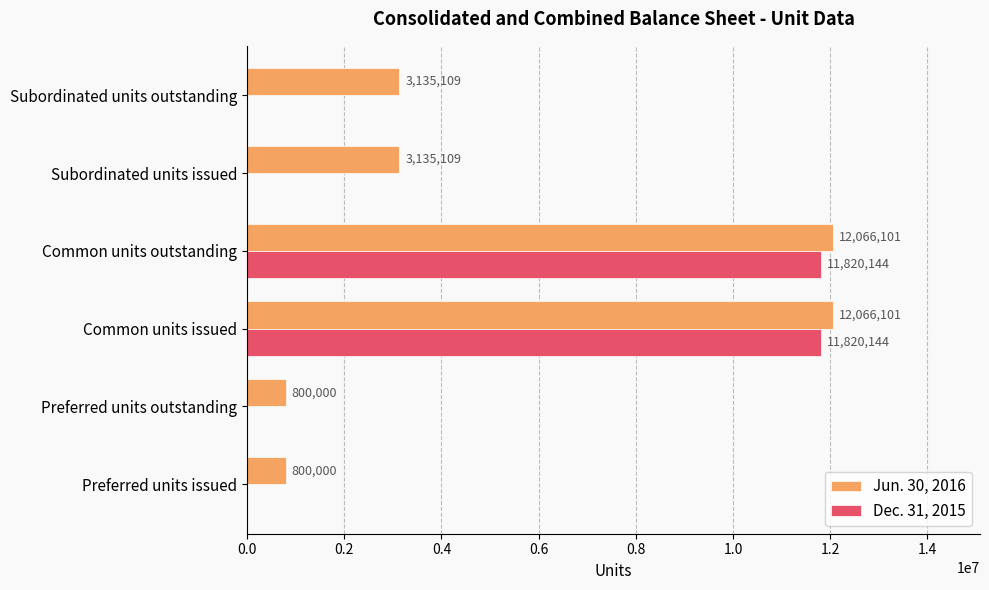

Is it true that Jun. 30, 2016 equals 6762220 at Common units outstanding?

False